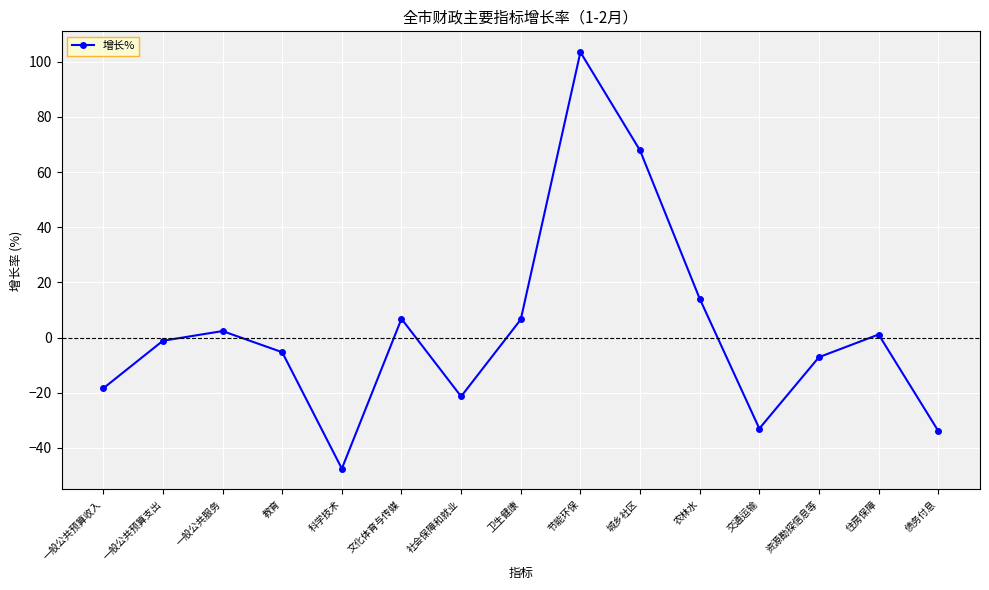

How many distinct data groups are displayed?

1